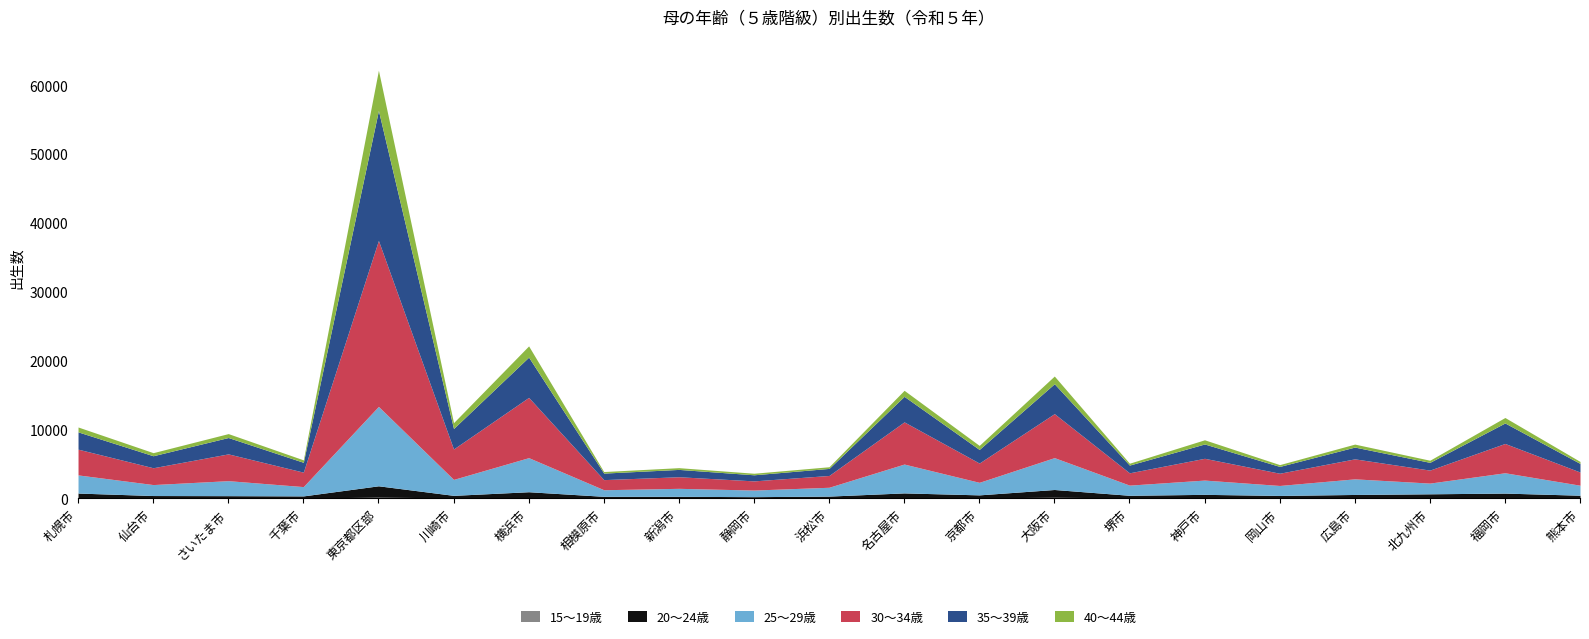

True or false: 40～44歳 and 30～34歳 cross at least once.

False